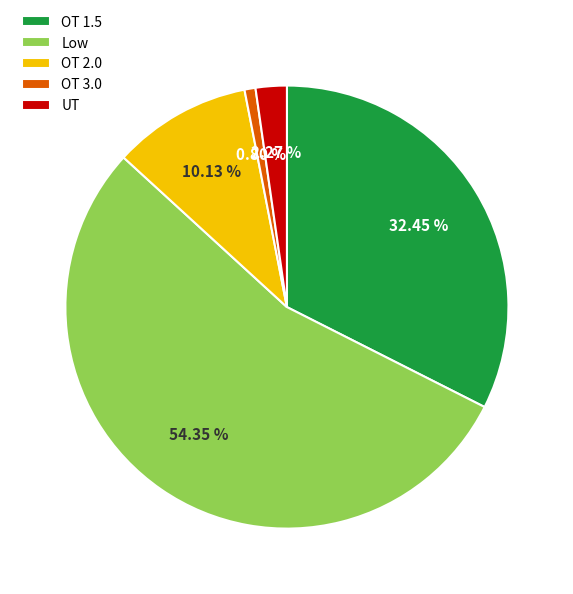

To the nearest percent, what is the average slice percentage?

20%